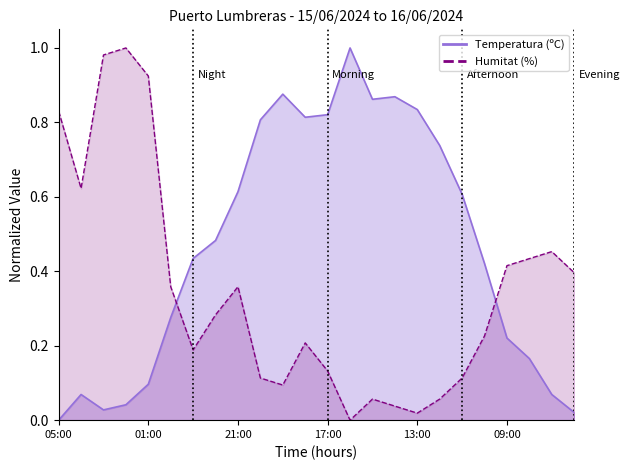

How many lines are shown in the chart?

2